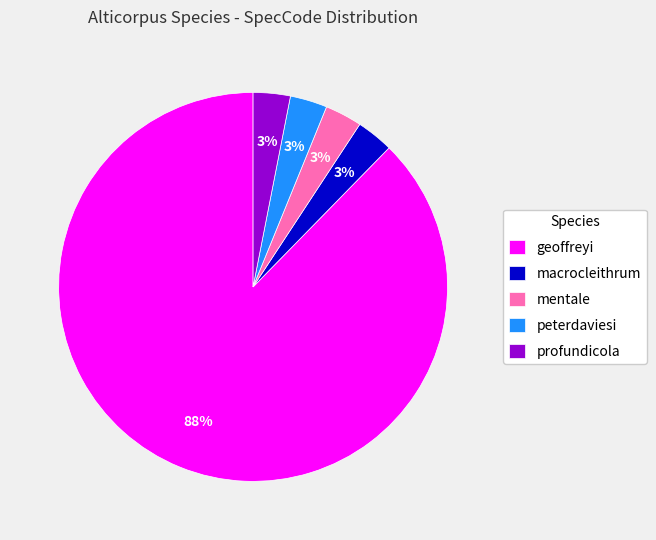

What is the ratio of the value at peterdaviesi to the value at mentale?

1.0